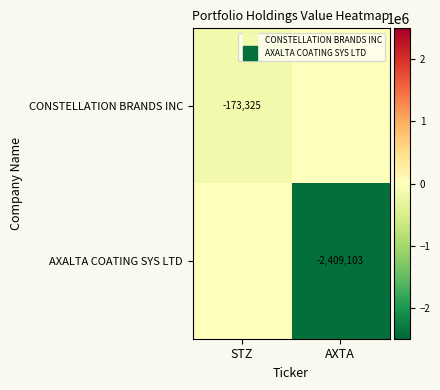

At which category is the sum across all series the highest?

STZ